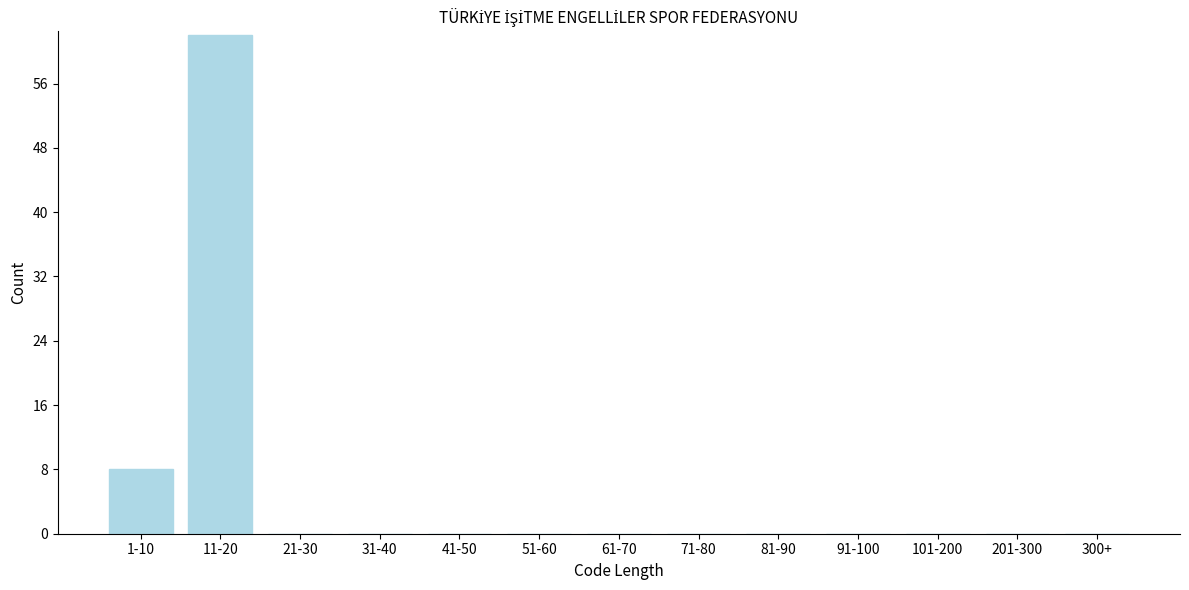

Reading left to right, extract all data points from this chart.

1-10=8	11-20=62	21-30=0	31-40=0	41-50=0	51-60=0	61-70=0	71-80=0	81-90=0	91-100=0	101-200=0	201-300=0	300+=0